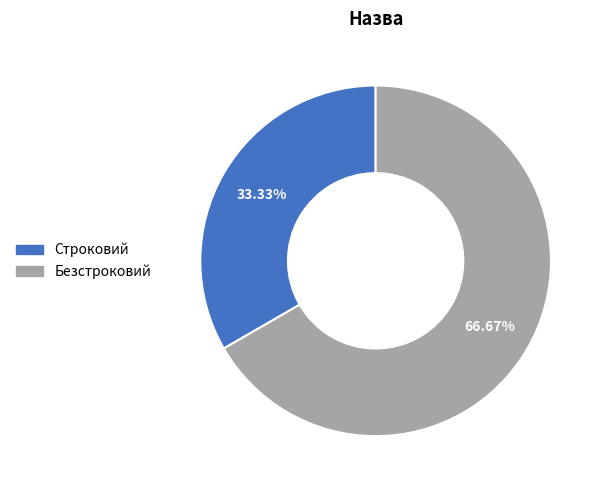

How many slices are in this pie chart?

2